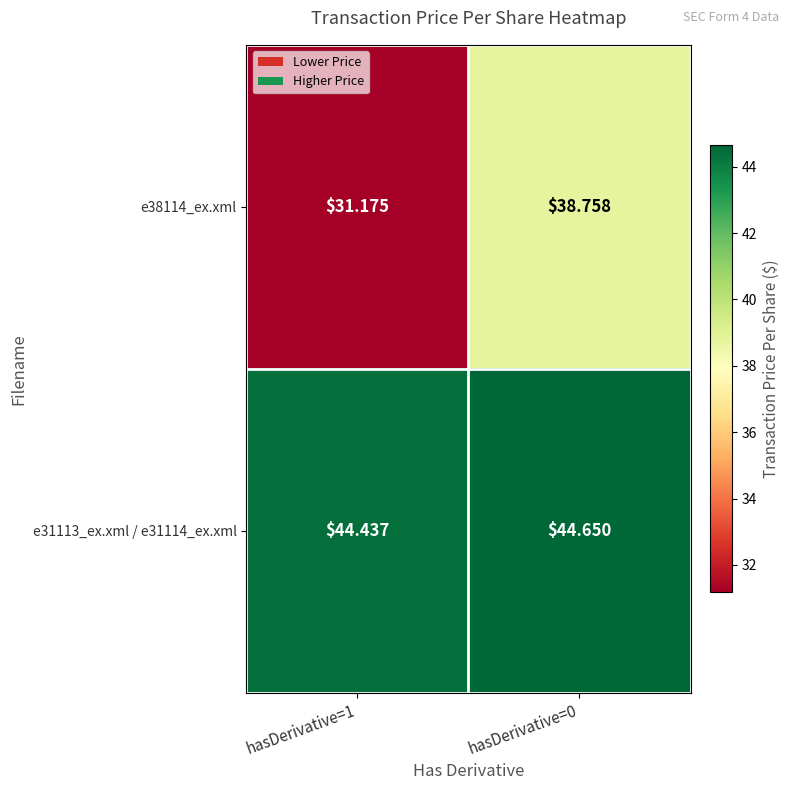

Is the value of e38114_ex.xml at hasDerivative=1 greater than the value of e31113_ex.xml / e31114_ex.xml at hasDerivative=1?

No